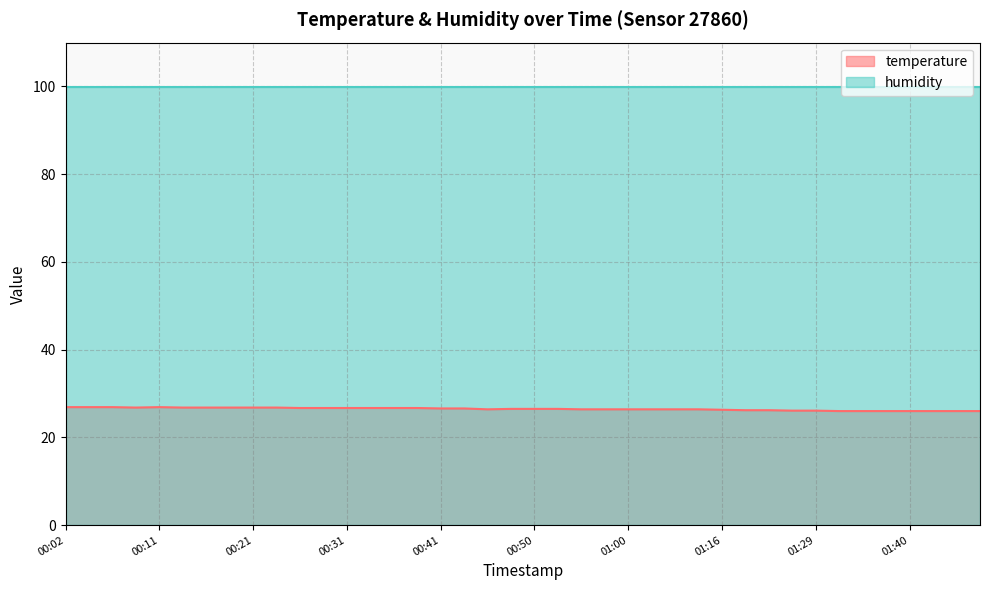

What is the maximum value shown in the chart?

99.9